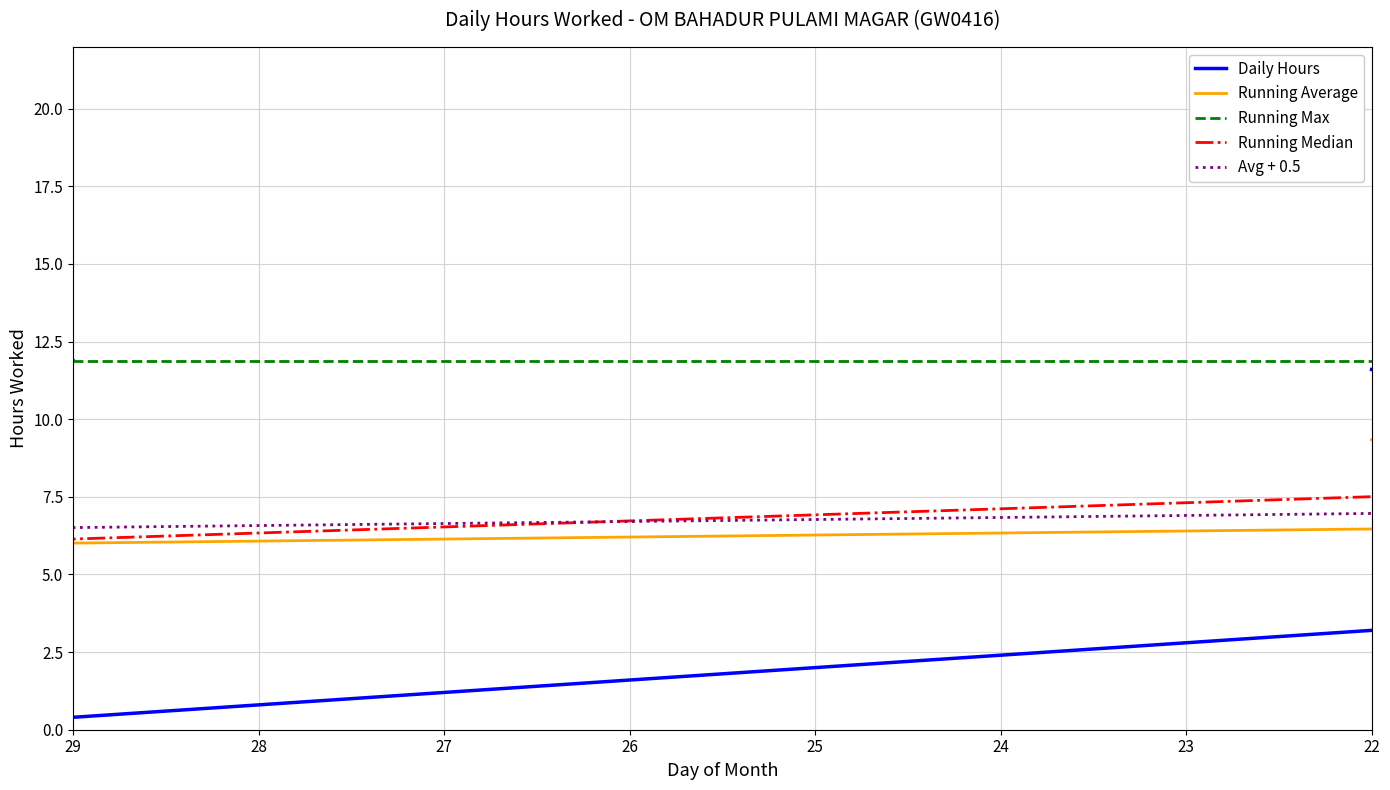

True or false: Avg + 0.5 and Running Average cross at least once.

False